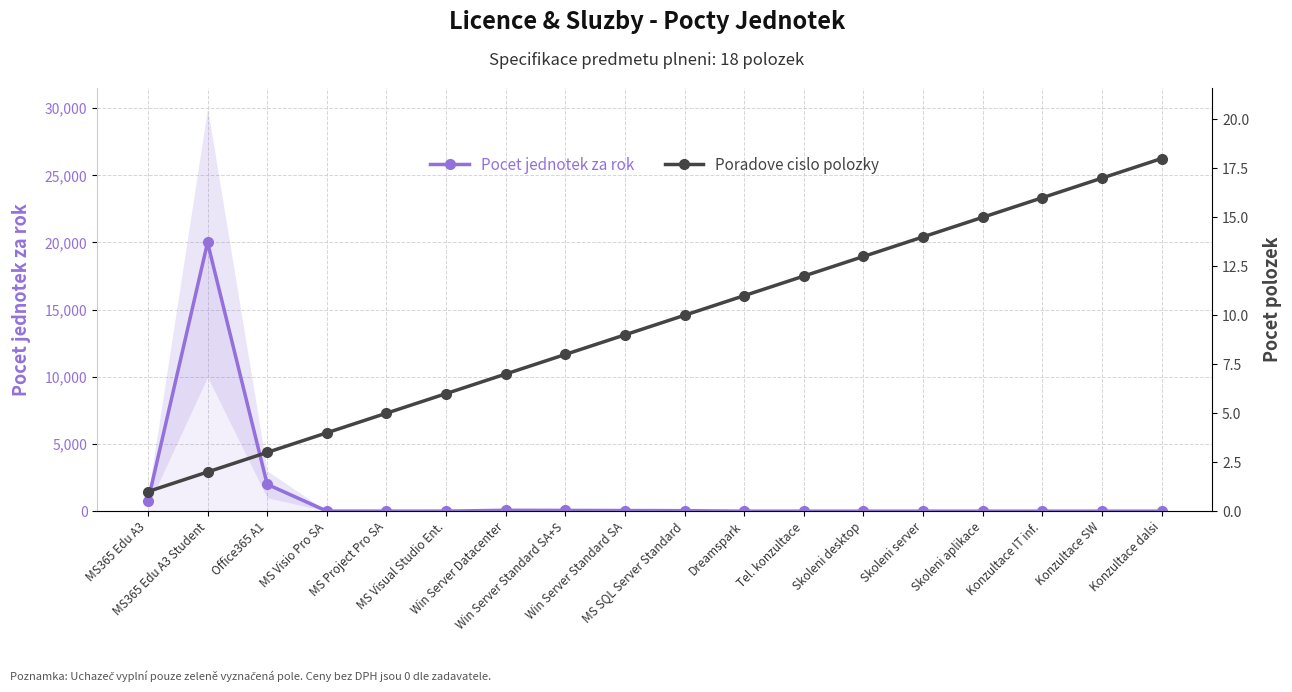

The value of Pocet jednotek za rok at Office365 A1 is 2000. True or false?

True